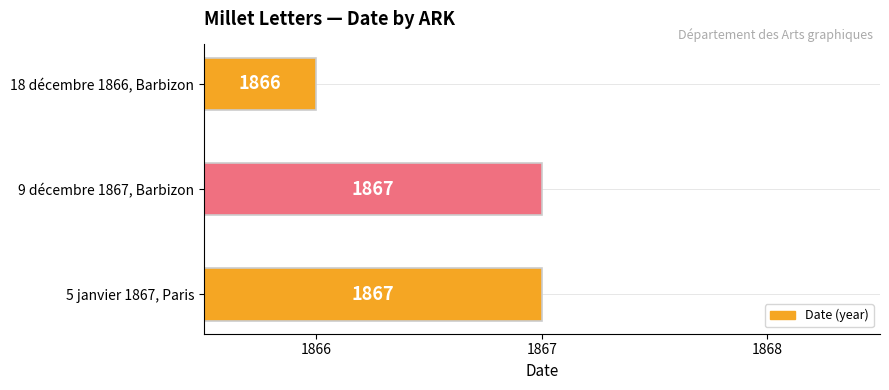

What is the difference between the maximum and minimum values?

1.0